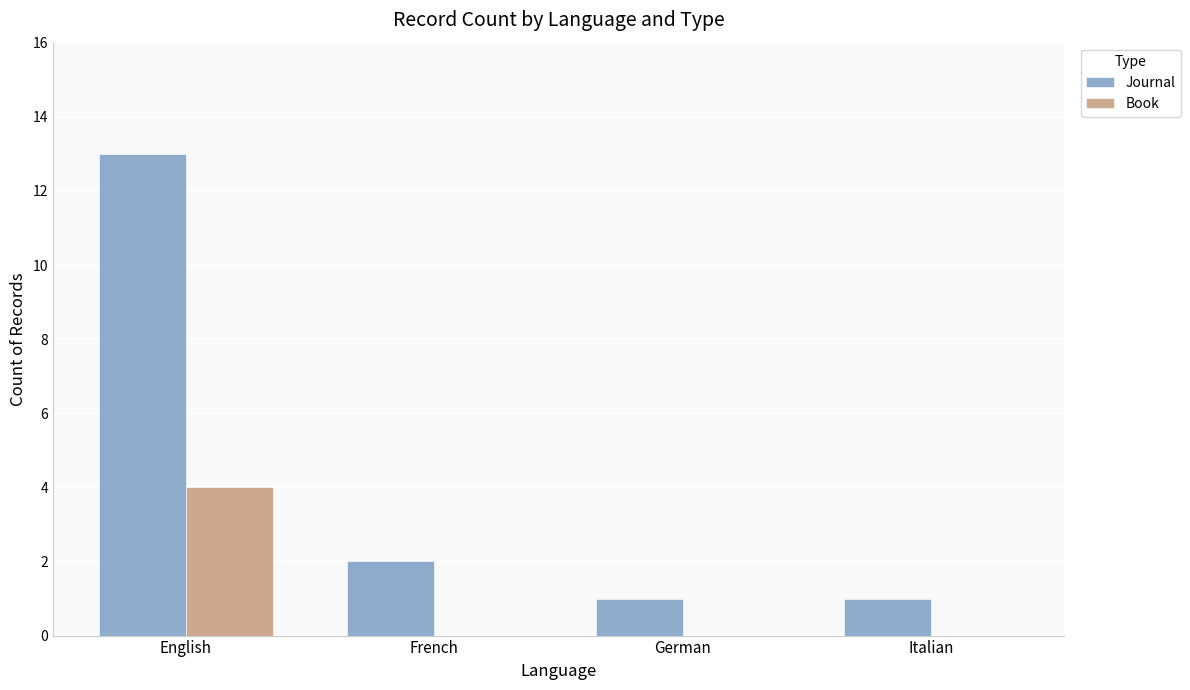

How many categories are shown in the chart?

4